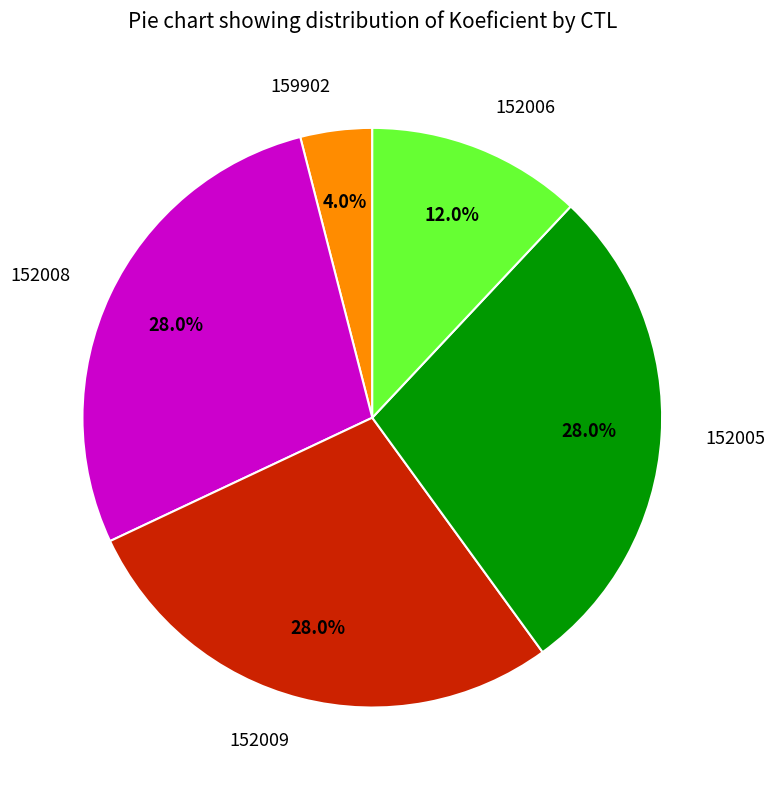

What is the smallest slice in the pie chart?

159902